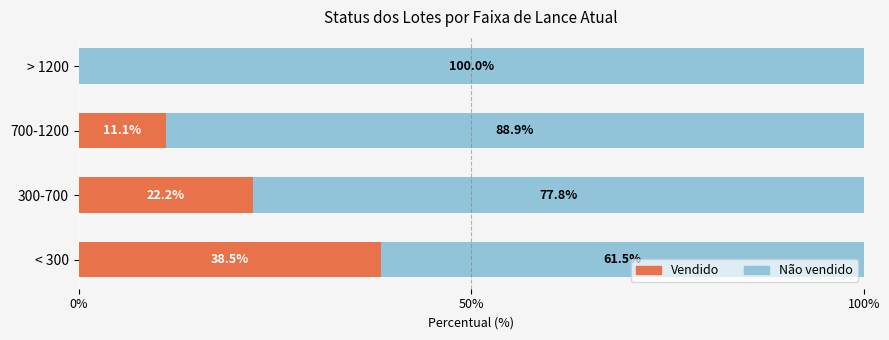

How many data points does each series have?

4